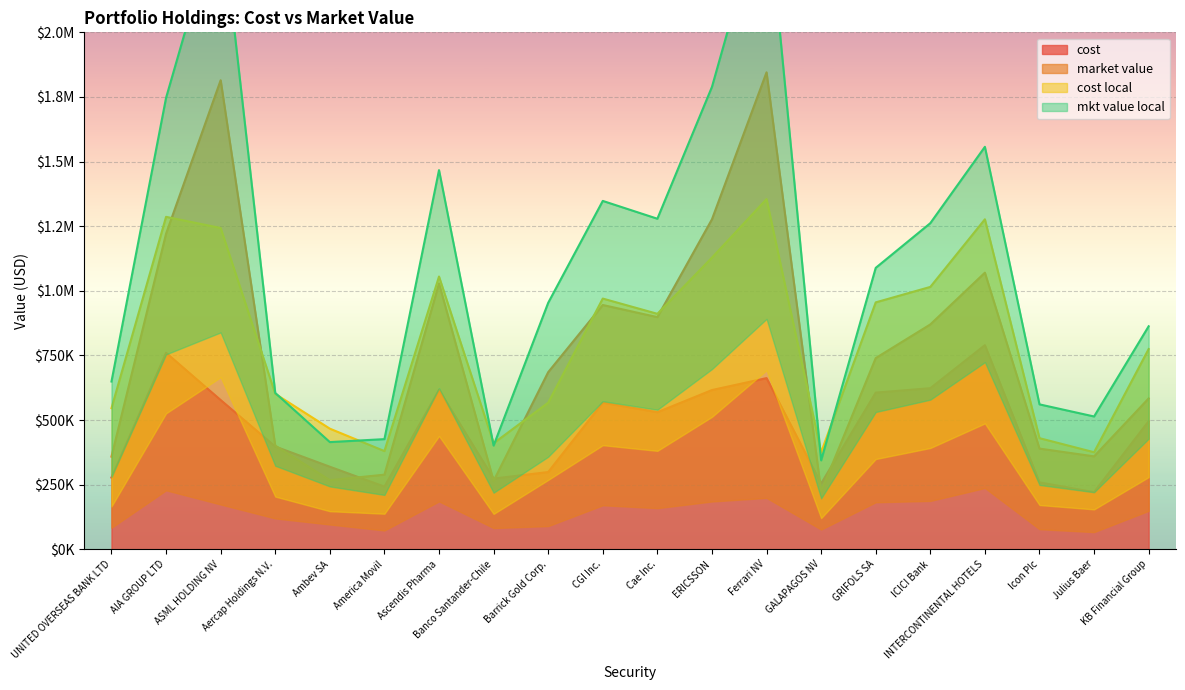

The value of market value at Cae Inc. is 898078.2. True or false?

True